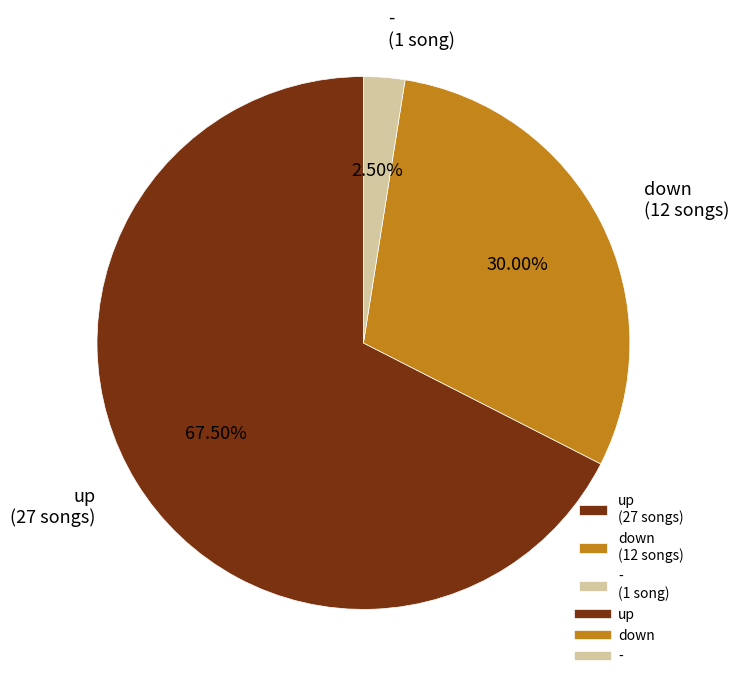

Count the number of slices in the pie.

3